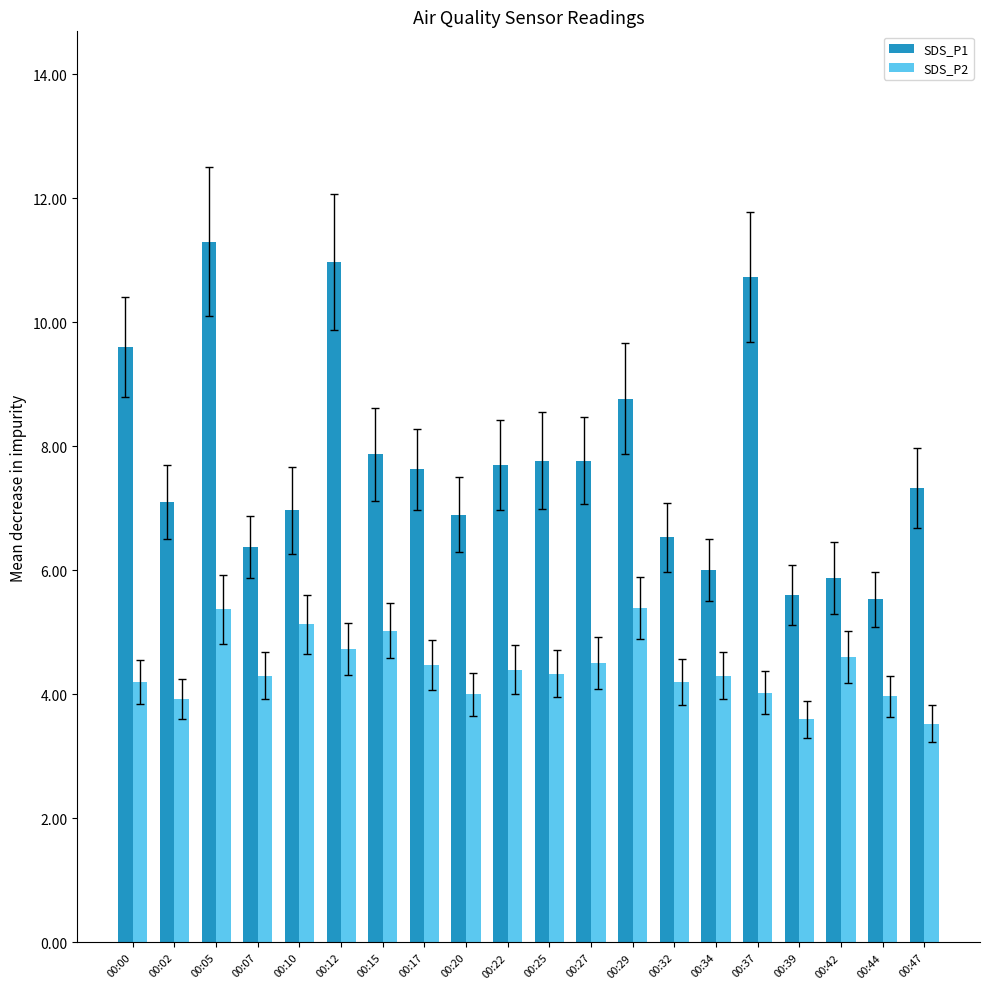

What is the approximate value of SDS_P1 at 00:20?

6.9